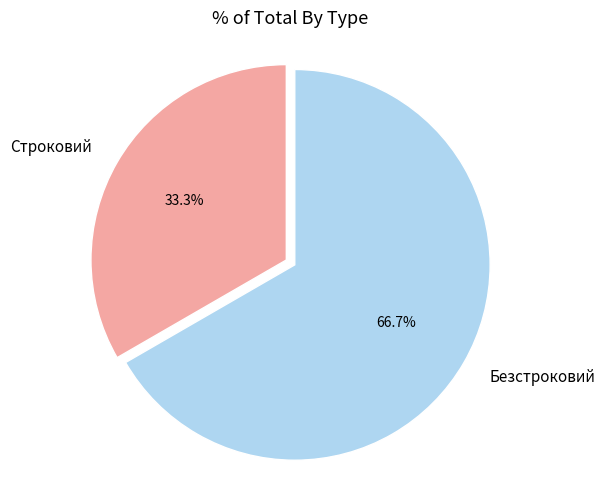

Do Строковий and Безстроковий together represent more than half of the pie?

Yes